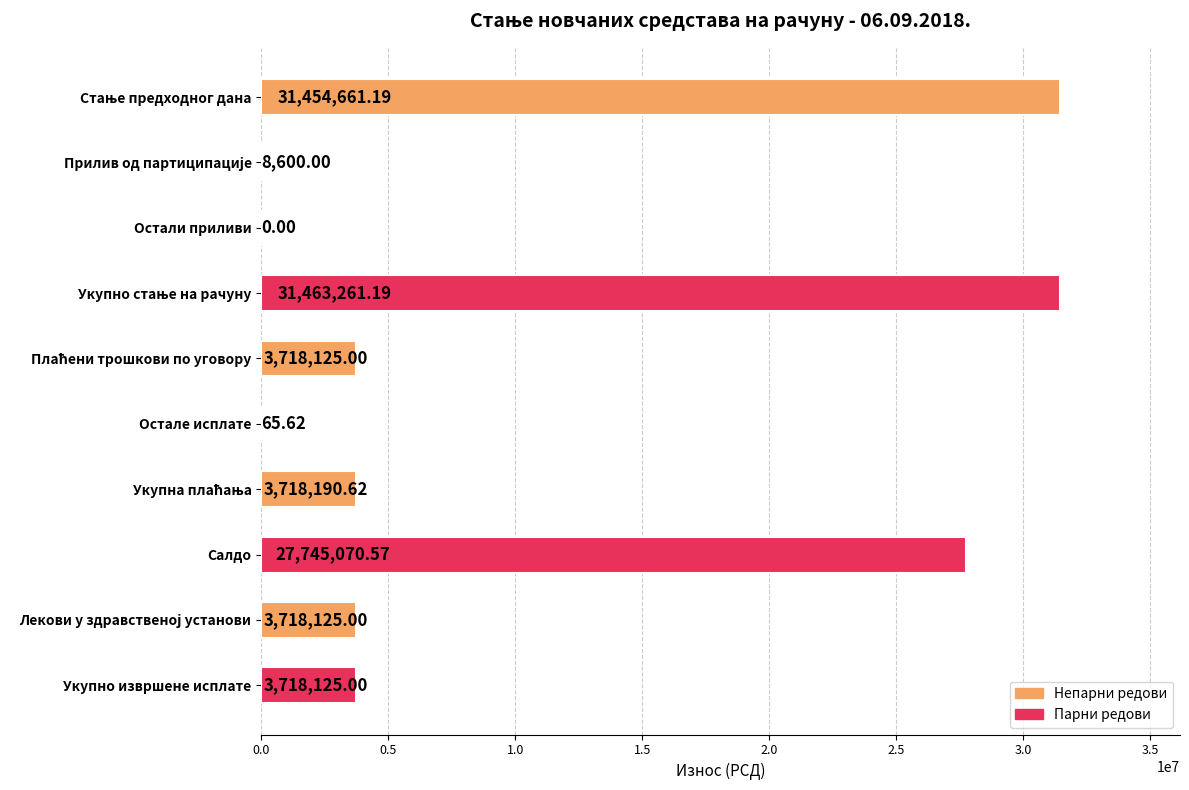

What is the sum of the values at Салдо and Остале исплате?

27745136.2